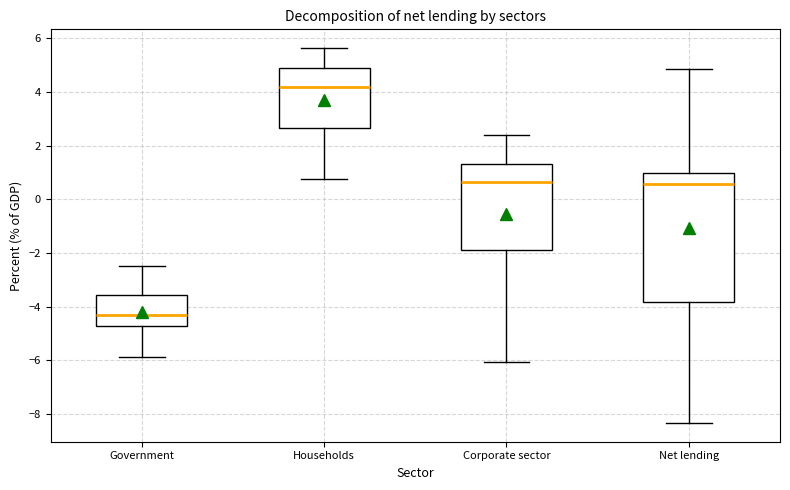

Which box's median line is the highest?

Households